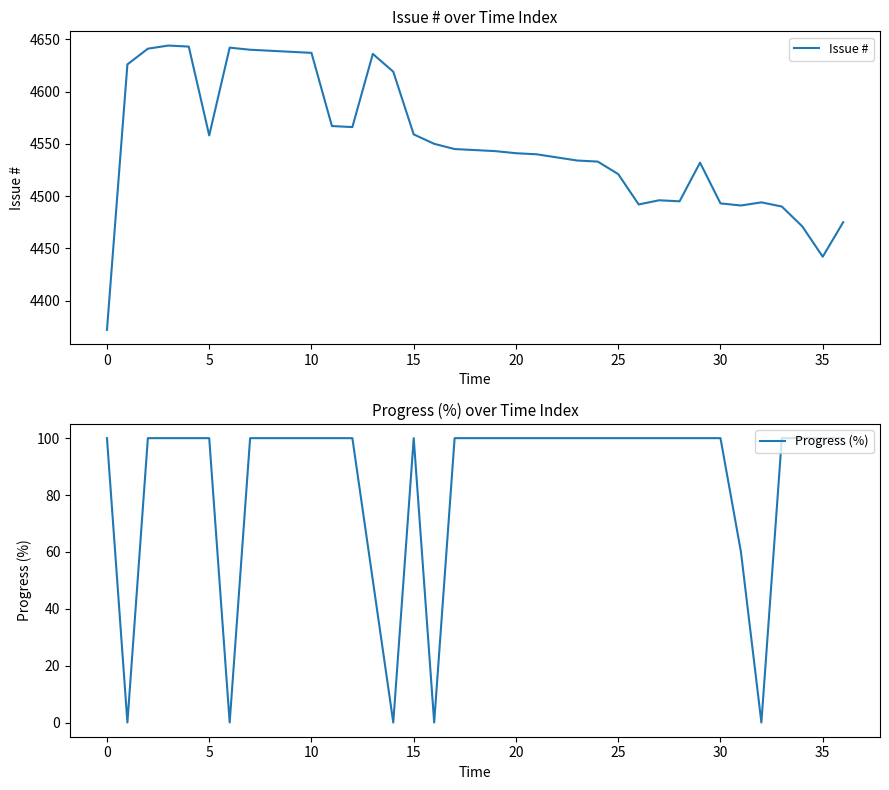

How many data points in Progress (%) are less than 100?

7